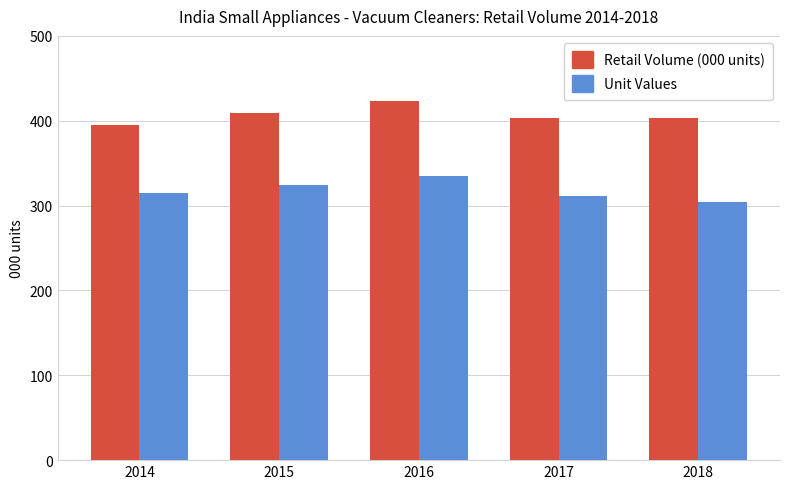

What is the value of the Unit Values bar at the 1st from the left?

314.9